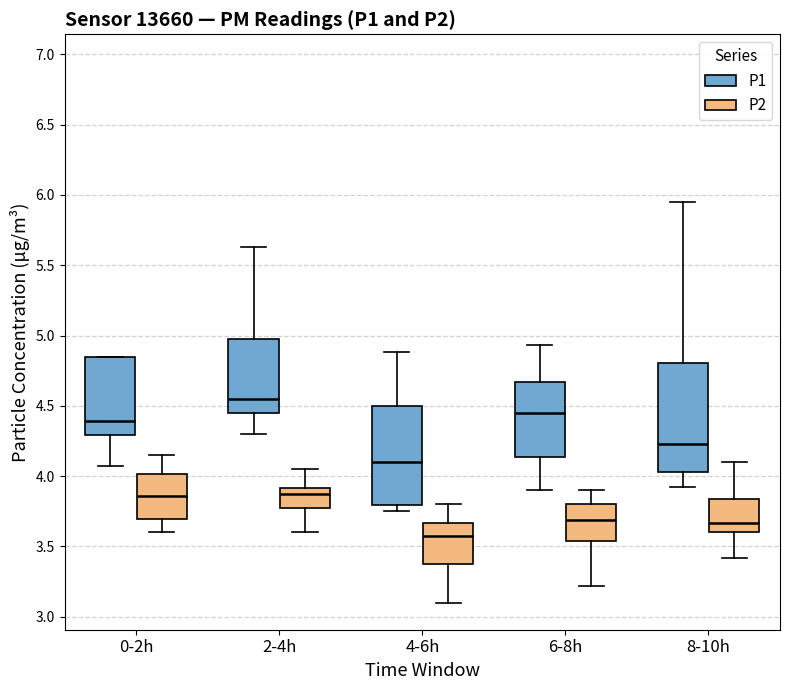

Where does the lower whisker of the box for 2-4h (P2) end on the y-axis? The values are not printed on the chart, so give them approximately, as read against the axis.

3.60